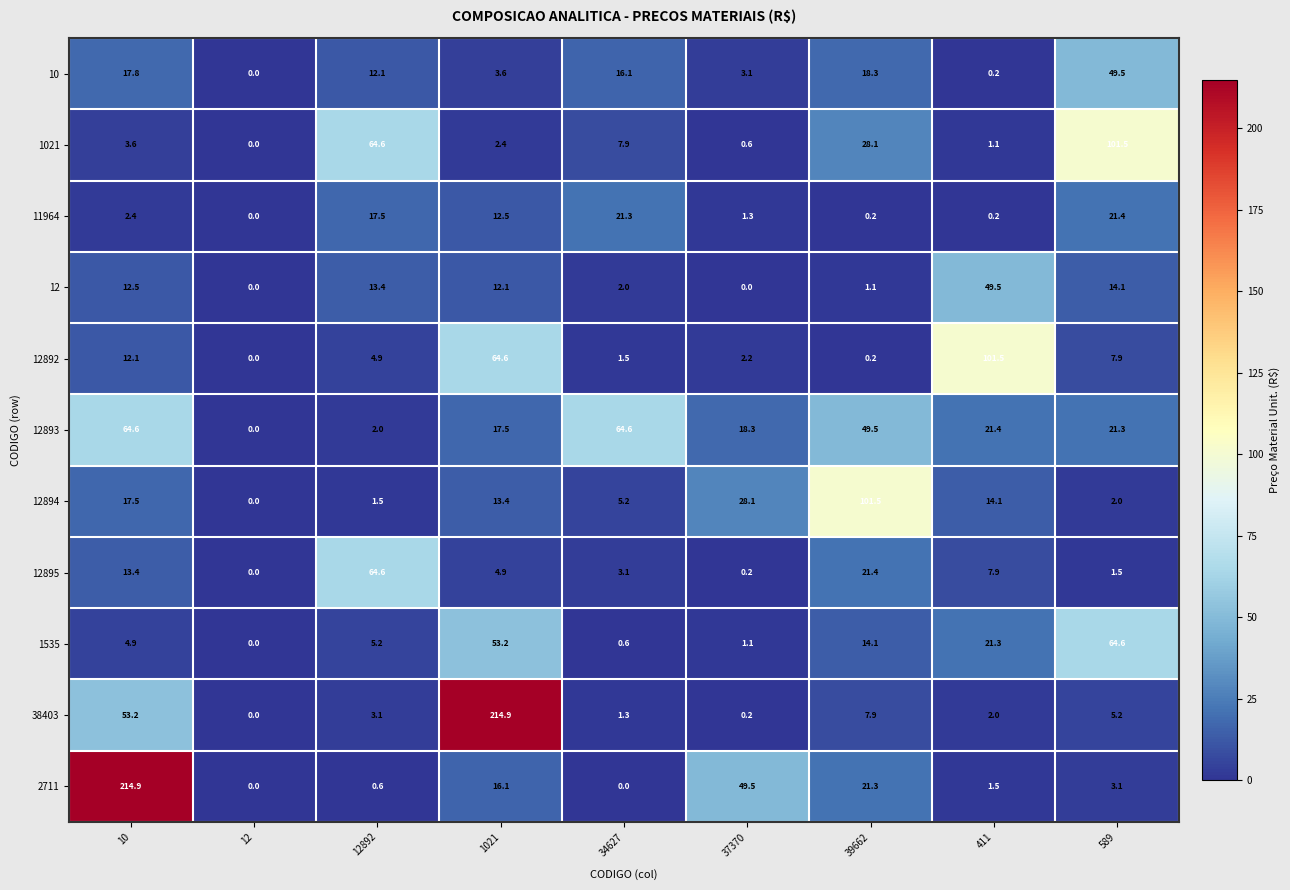

Where does the 12893 series first go above 21?

10